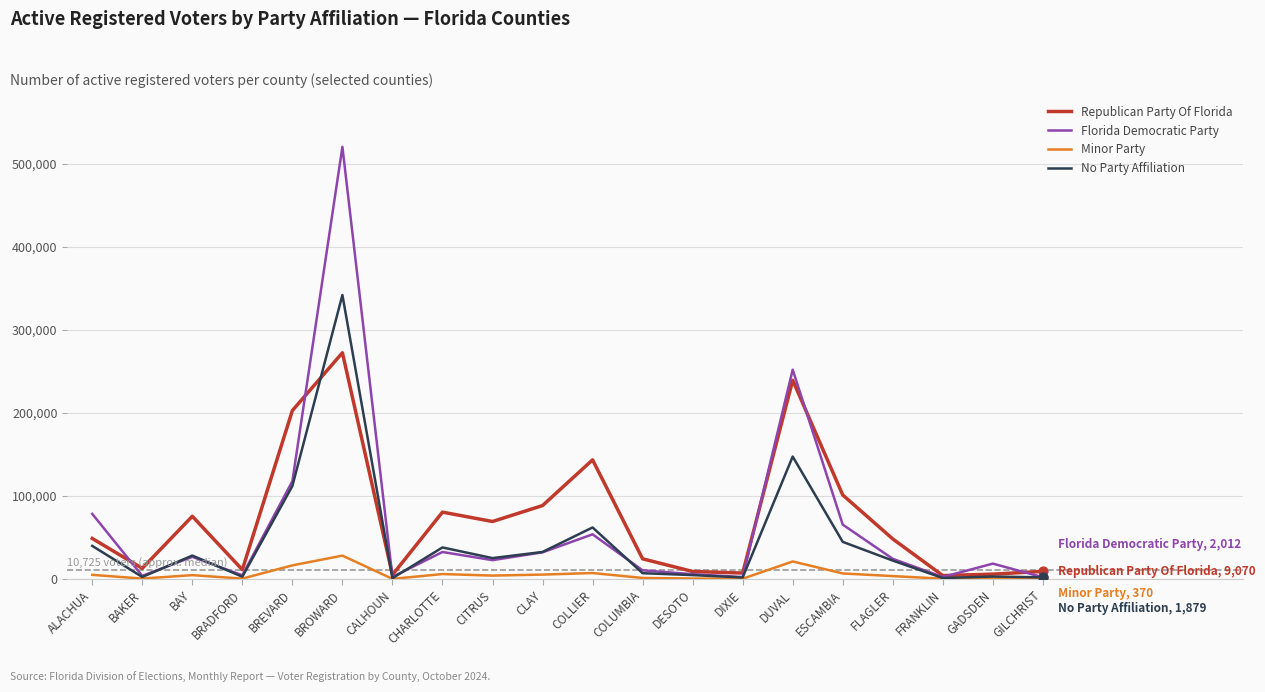

At which category is the sum across all series the highest?

BROWARD